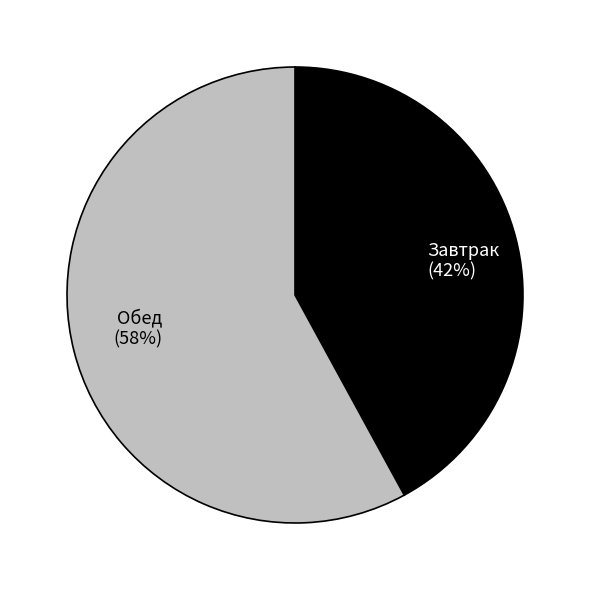

What is the majority slice?

Обед